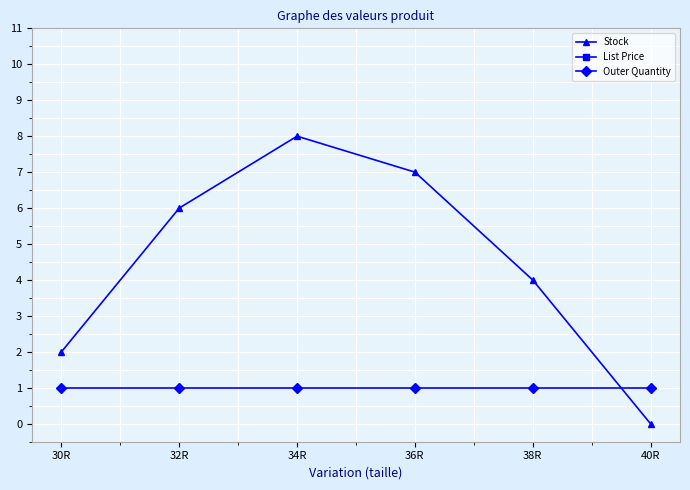

Read the Outer Quantity value at 34R.

1